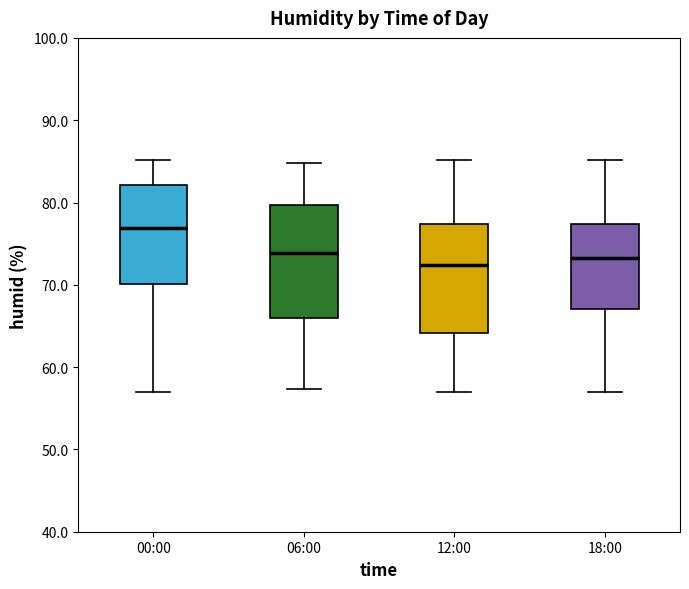

Reading left to right, transcribe this box plot: for each box, give where its median line is, the range the box spans, and where its two whiskers end, as read against the y-axis. The values are not printed on the chart, so give them approximately, as read against the axis.

00:00: median 77, box 70 to 82, whiskers 57 to 85
06:00: median 74, box 66 to 80, whiskers 57 to 85
12:00: median 72, box 64 to 77, whiskers 57 to 85
18:00: median 73, box 67 to 77, whiskers 57 to 85